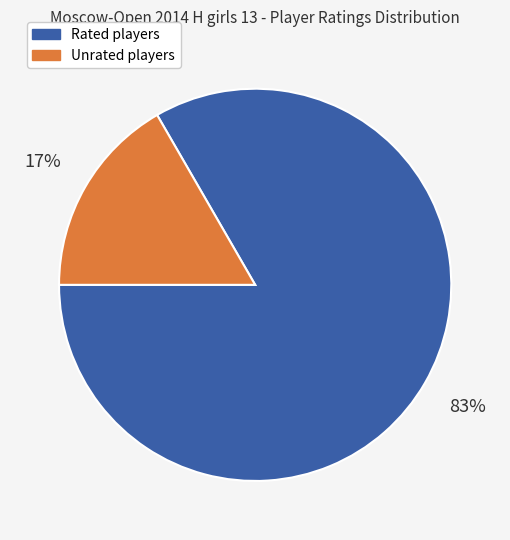

What percentage is the Unrated players slice, to the nearest percent?

17%